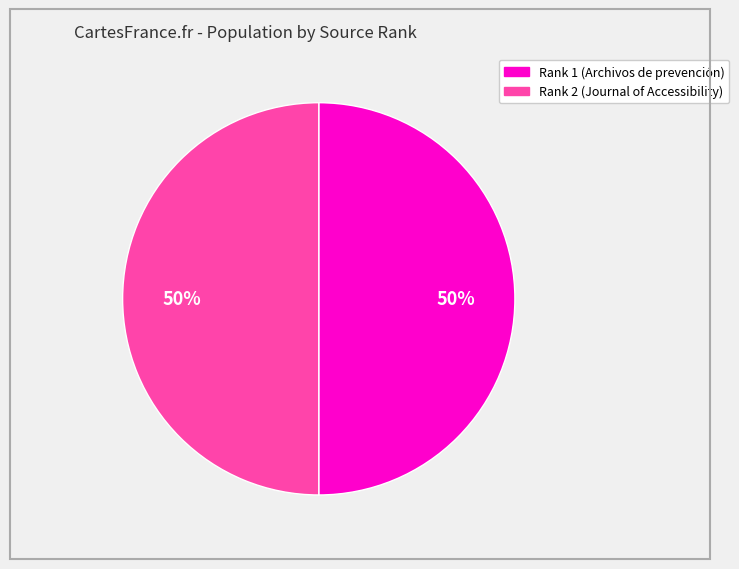

Do Rank 2 (Journal of Accessibility) and Rank 1 (Archivos de prevención) together represent more than half of the pie?

Yes